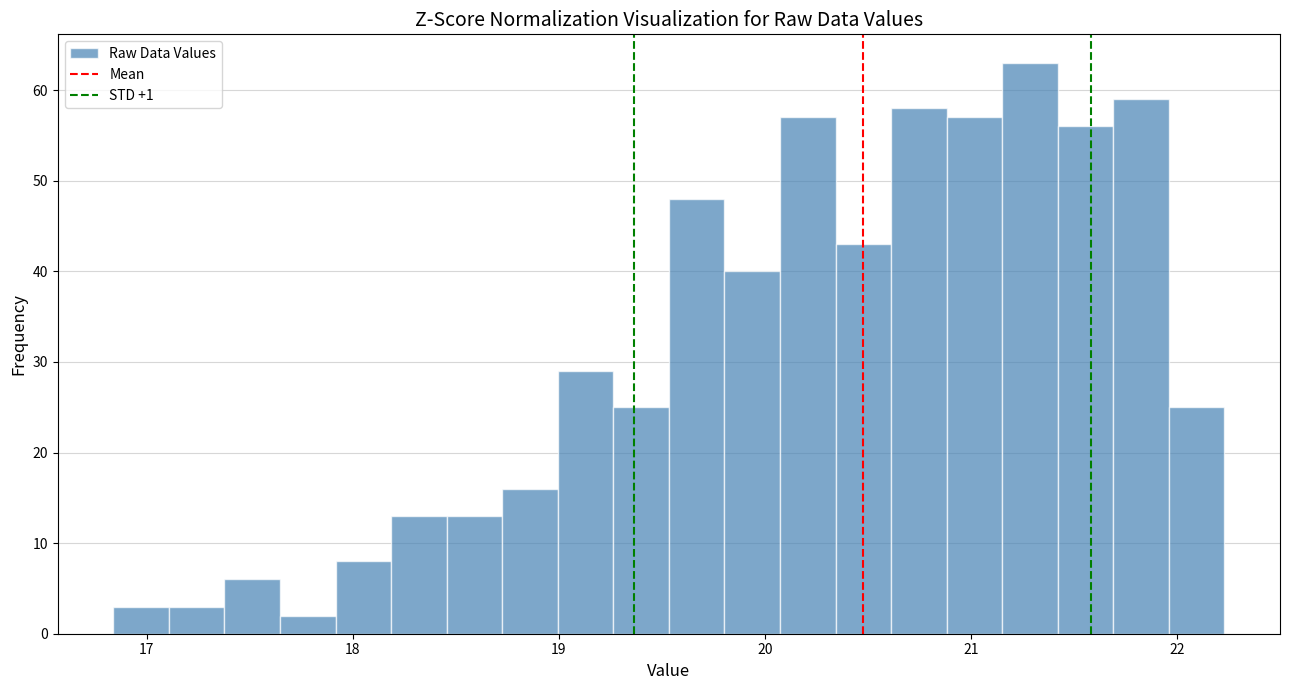

Around what value on the x-axis is the tallest bar? Give the approximate position of its centre, as read against the axis.

21.3